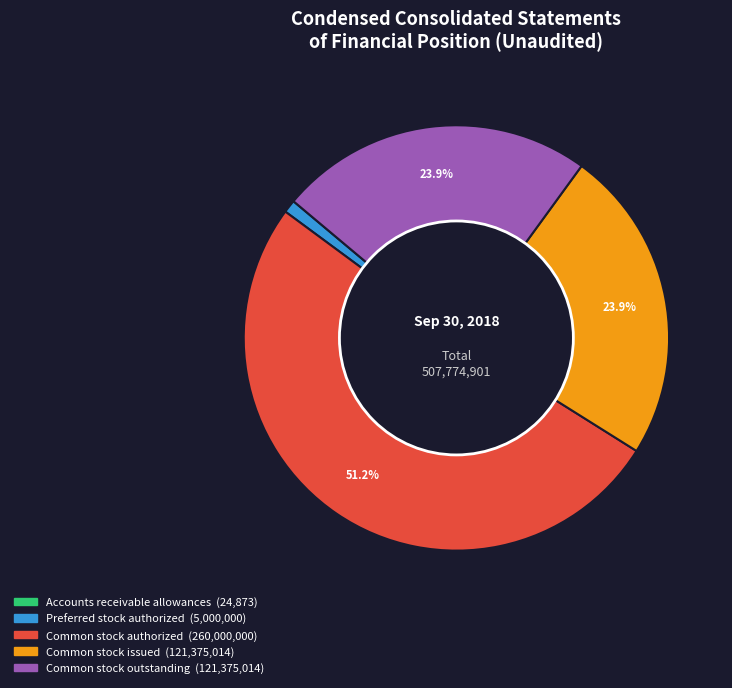

Which has a higher value, Common stock issued or Preferred stock authorized?

Common stock issued